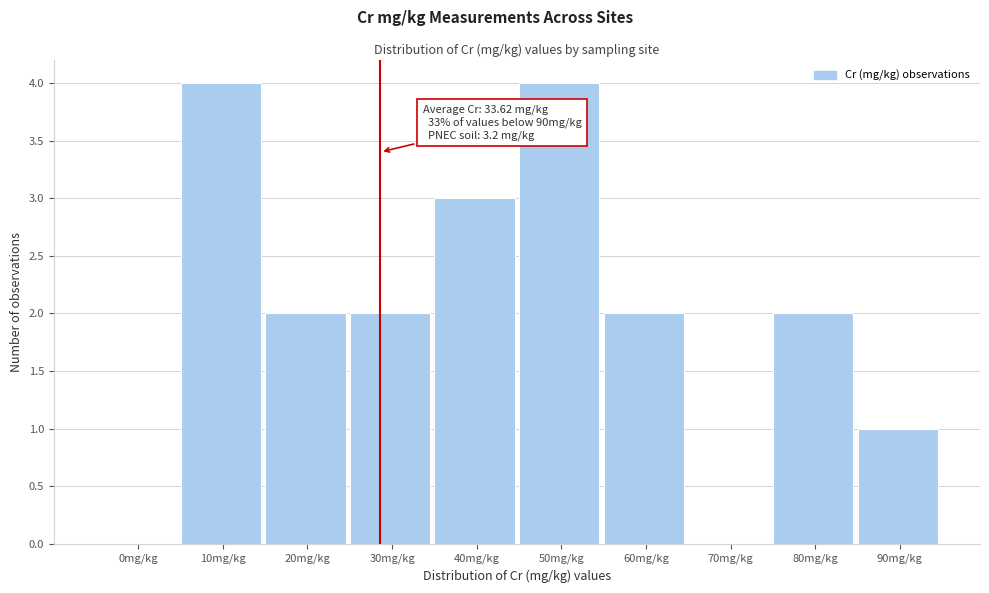

Reading right to left, list all the values displayed in this chart.

90mg/kg=1	80mg/kg=2	70mg/kg=0	60mg/kg=2	50mg/kg=4	40mg/kg=3	30mg/kg=2	20mg/kg=2	10mg/kg=4	0mg/kg=0